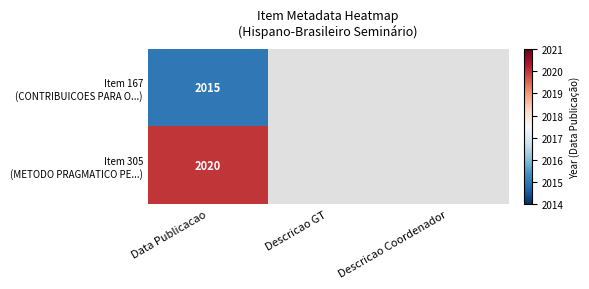

What is the total value across all series at Data Publicacao?

4035